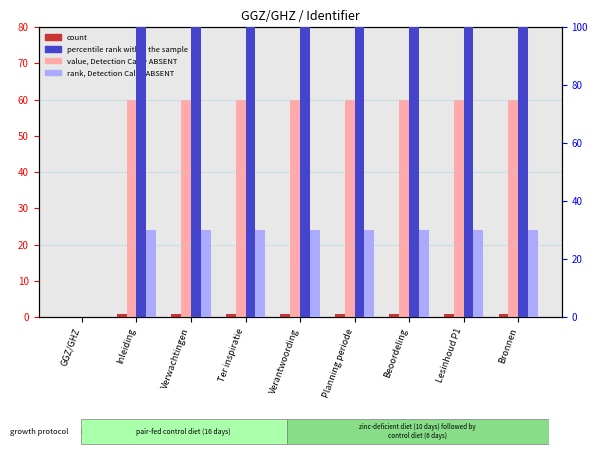

What value does the count series have at Verwachtingen?

1.0